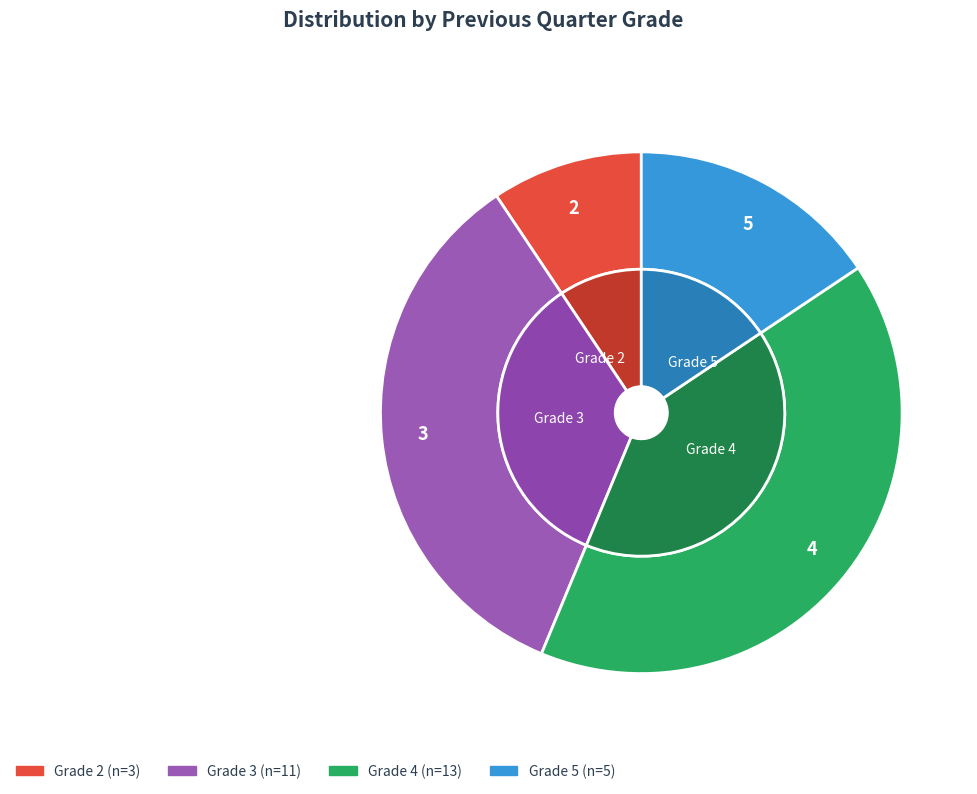

How many segments does this pie chart have?

4